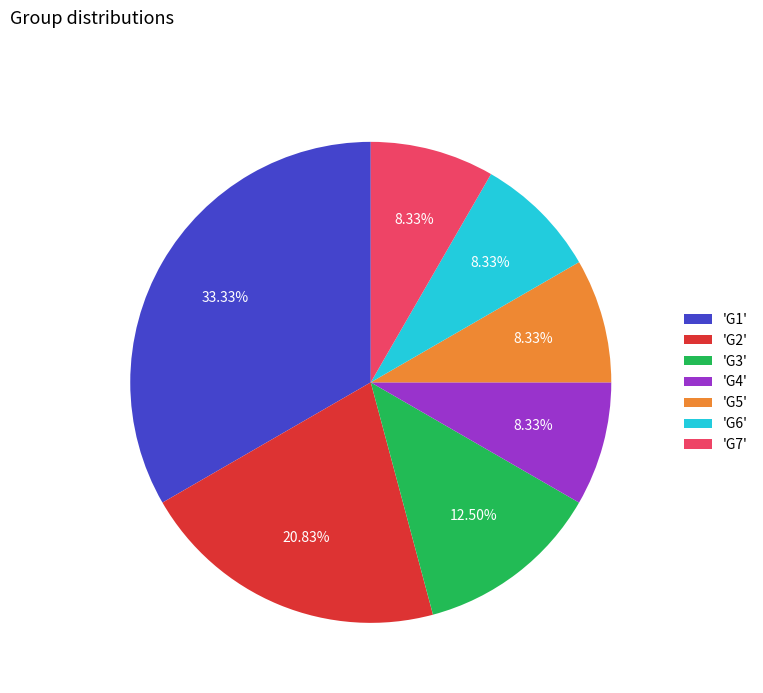

Which has a higher value, 'G2' or 'G7'?

'G2'